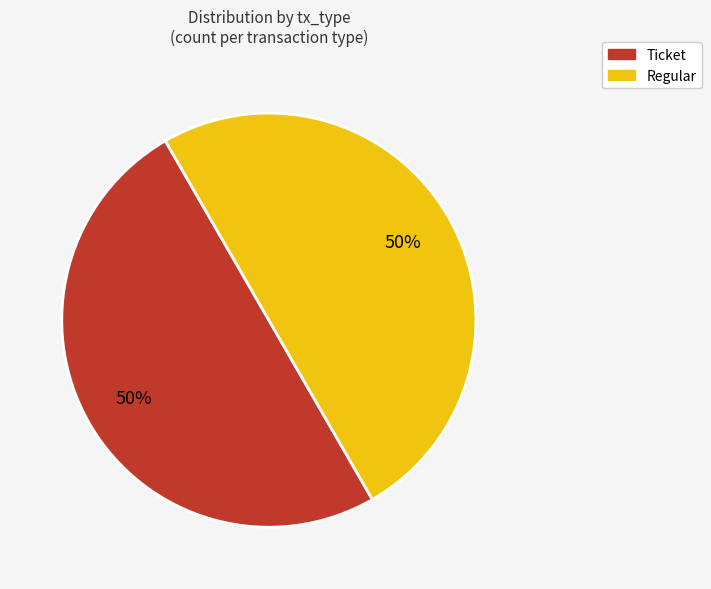

To the nearest percent, what is the average slice percentage?

50%